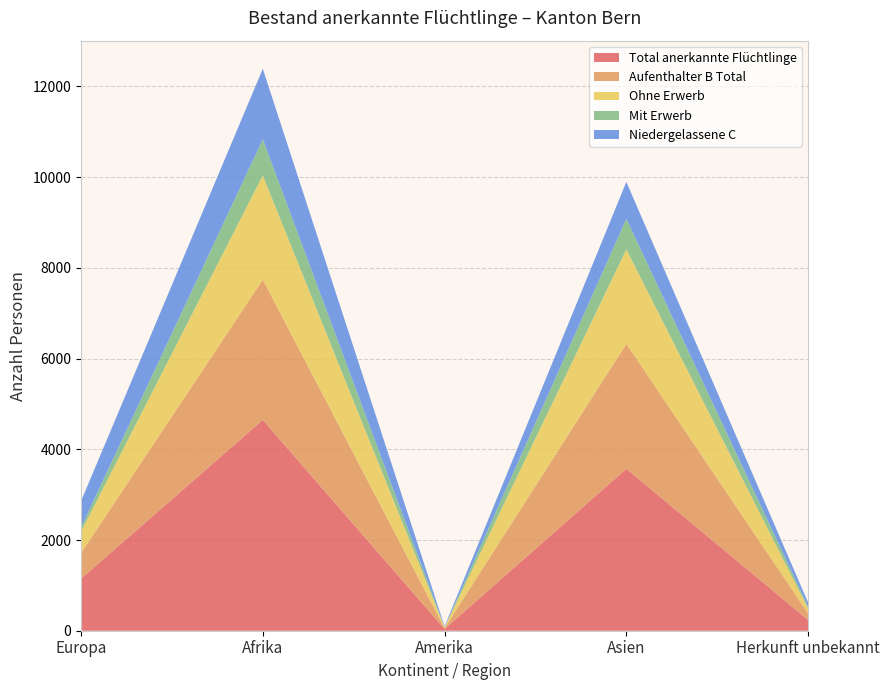

Reading right to left, list all the values displayed in this chart.

Total anerkannte Flüchtlinge: 238	3570	38	4648	1146
Aufenthalter B Total: 145	2756	20	3094	565
Ohne Erwerb: 105	2081	17	2296	472
Mit Erwerb: 40	675	3	798	93
Niedergelassene C: 93	814	18	1554	581